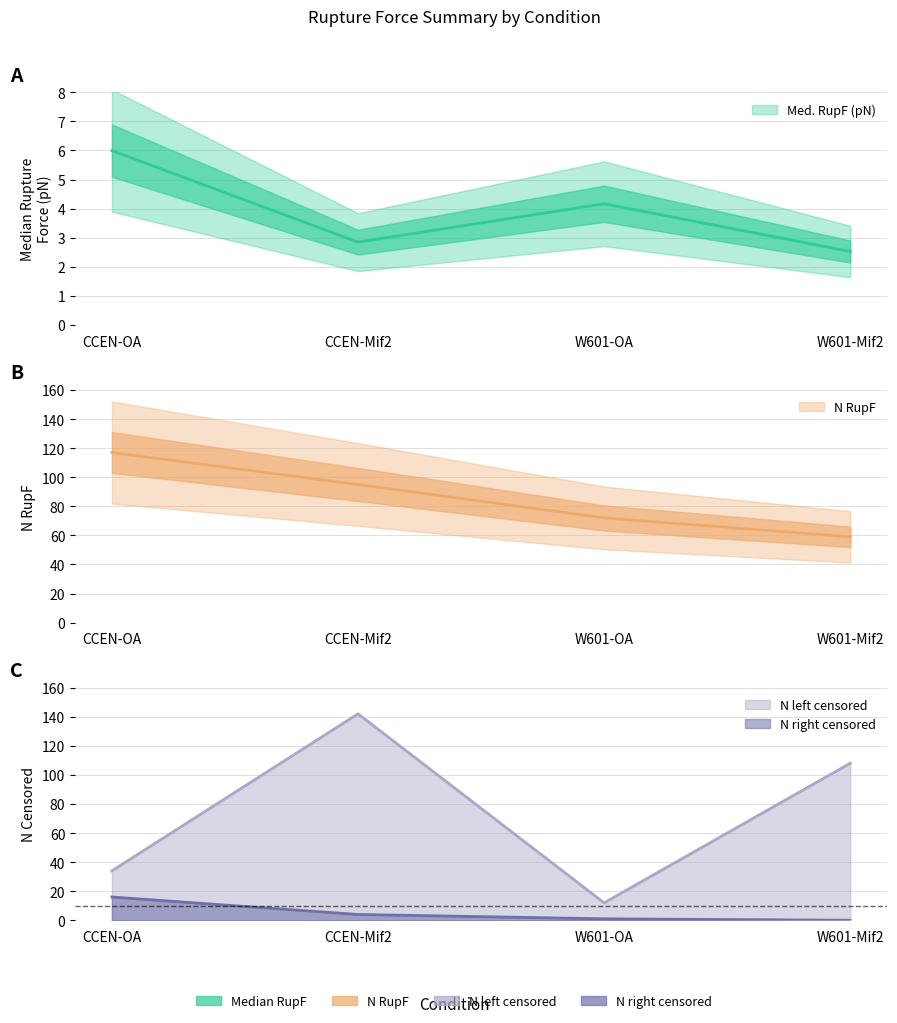

Rank the categories by N RupF value from highest to lowest.

CCEN-OA, CCEN-Mif2, W601-OA, W601-Mif2